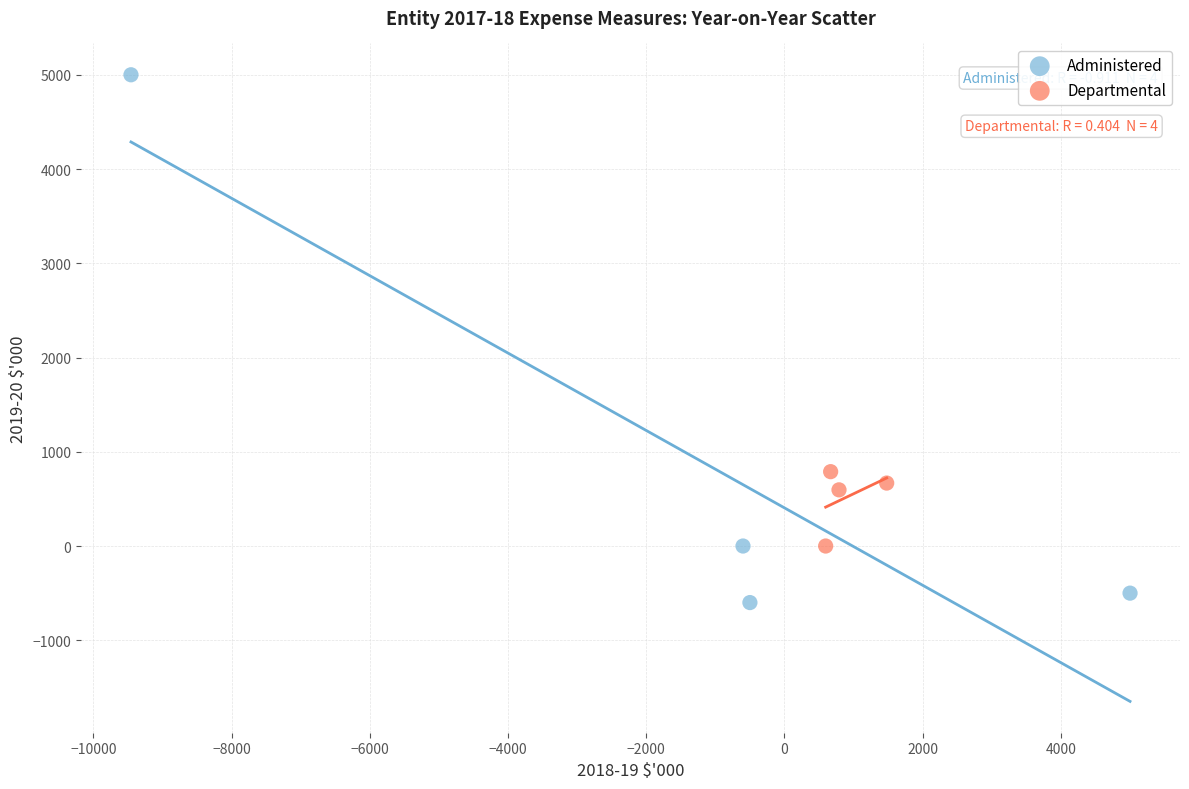

Which series contains the highest Y value?

Administered